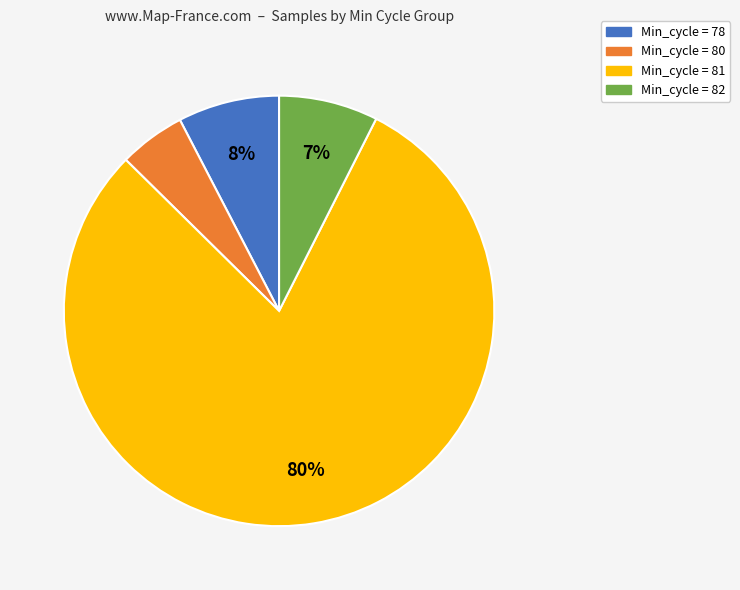

To the nearest percent, what is the difference between the largest and smallest slice percentages?

75%